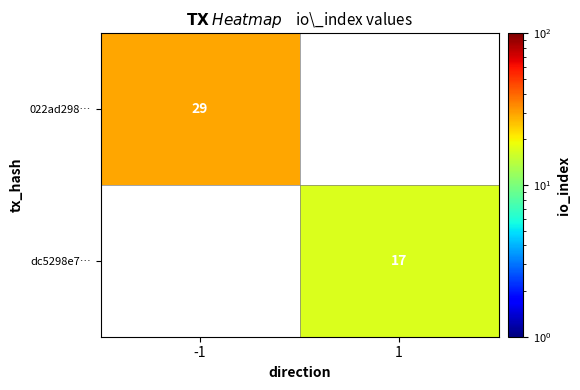

Is it true that dc5298e7… equals 6 at 1?

False